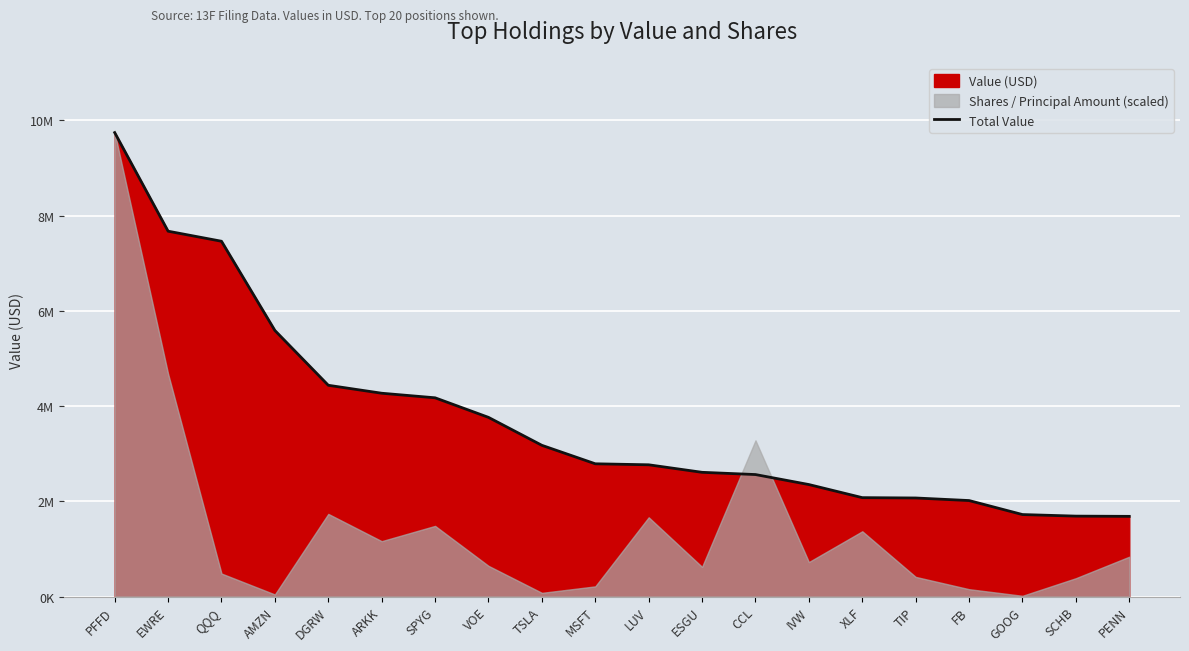

True or false: the data shows 2540306 at GOOG.

False